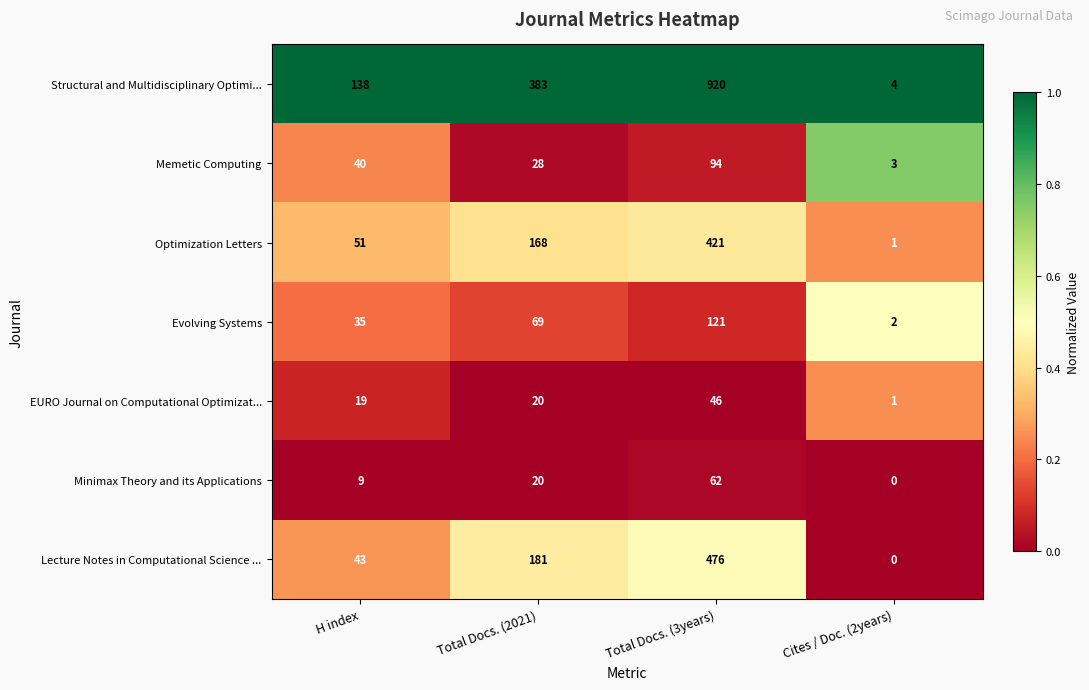

At which category is the sum across all series the highest?

Total Docs. (3years)